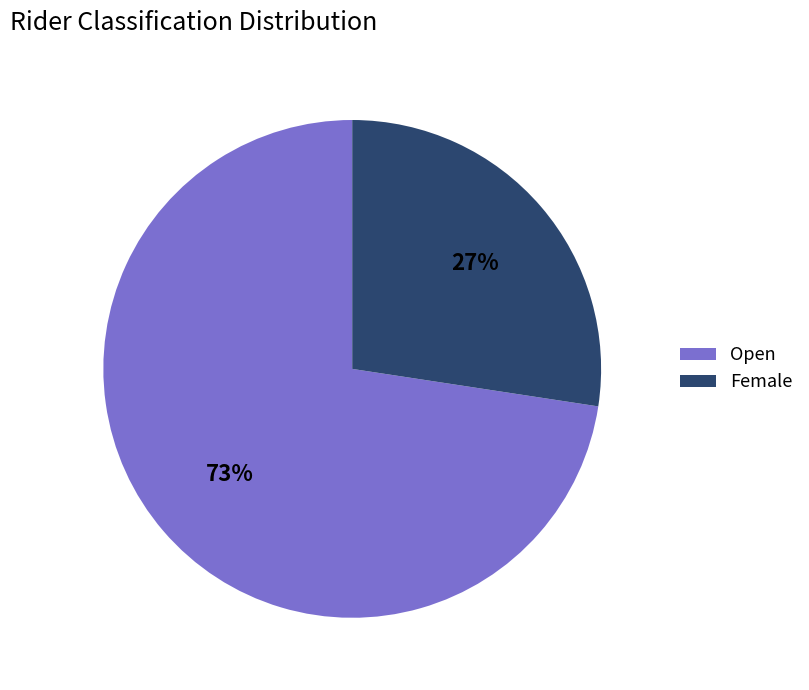

Which slice is the smallest?

Female